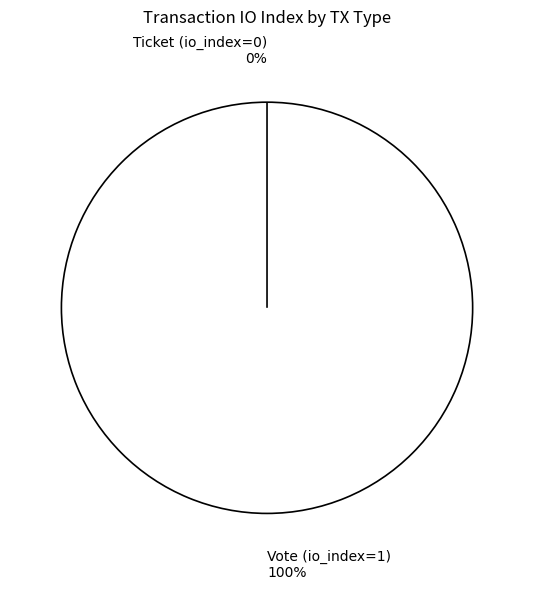

What is the majority slice?

Vote (io_index=1)